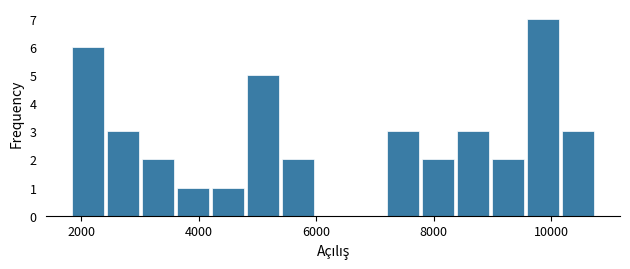

Around what value on the x-axis is the tallest bar? Give the approximate position of its centre, as read against the axis.

9800